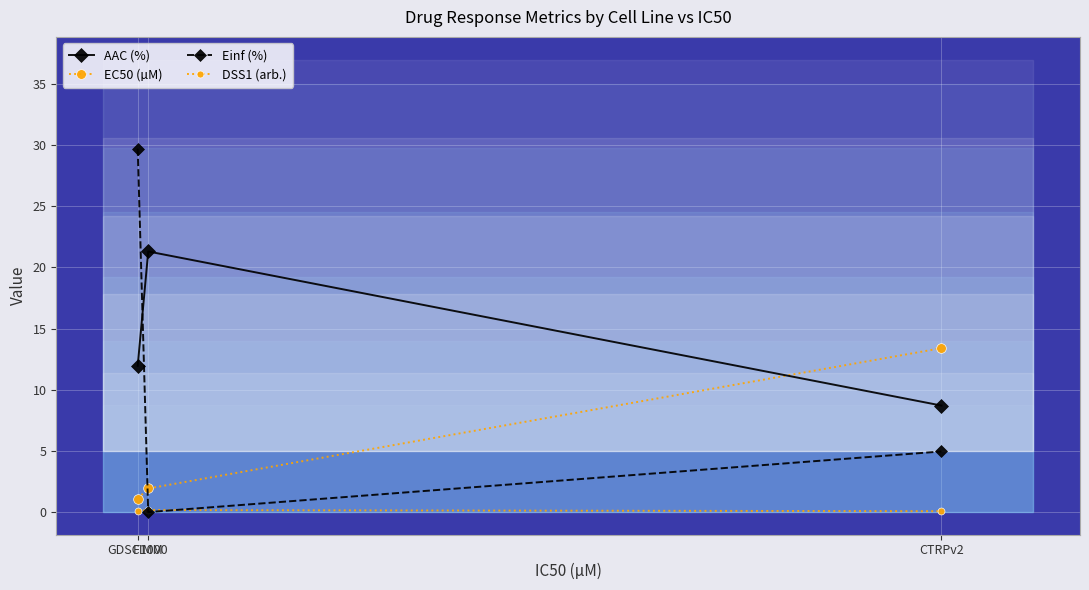

Rank the series by their average value, from highest to lowest.

AAC (%), Einf (%), EC50 (µM), DSS1 (arb.)